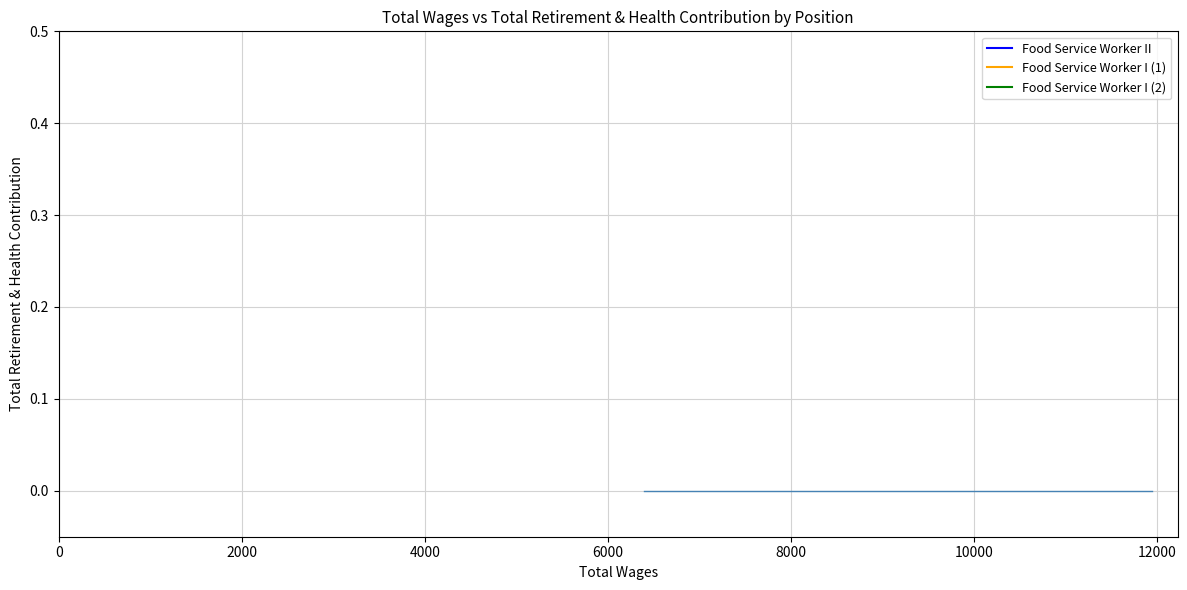

Which series changed the most between Total Wages and Total Retirement & Health Contribution?

Food Service Worker II